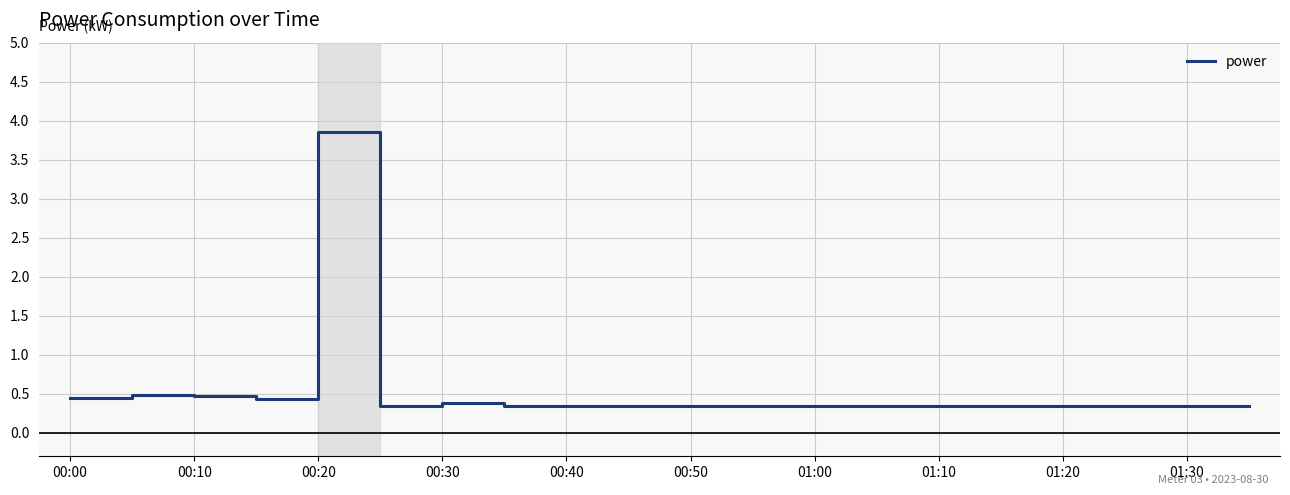

Does the chart have visible grid lines?

Yes